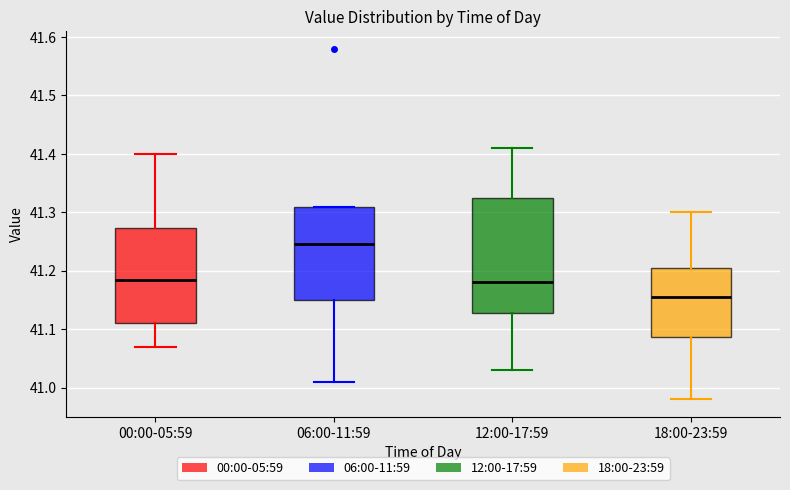

Reading left to right, transcribe this box plot: for each box, give where its median line is, the range the box spans, and where its two whiskers end, as read against the y-axis. The values are not printed on the chart, so give them approximately, as read against the axis.

00:00-05:59: median 41.19, box 41.11 to 41.27, whiskers 41.07 to 41.40
06:00-11:59: median 41.25, box 41.15 to 41.31, whiskers 41.01 to 41.31
12:00-17:59: median 41.18, box 41.13 to 41.33, whiskers 41.03 to 41.41
18:00-23:59: median 41.16, box 41.09 to 41.21, whiskers 40.98 to 41.30